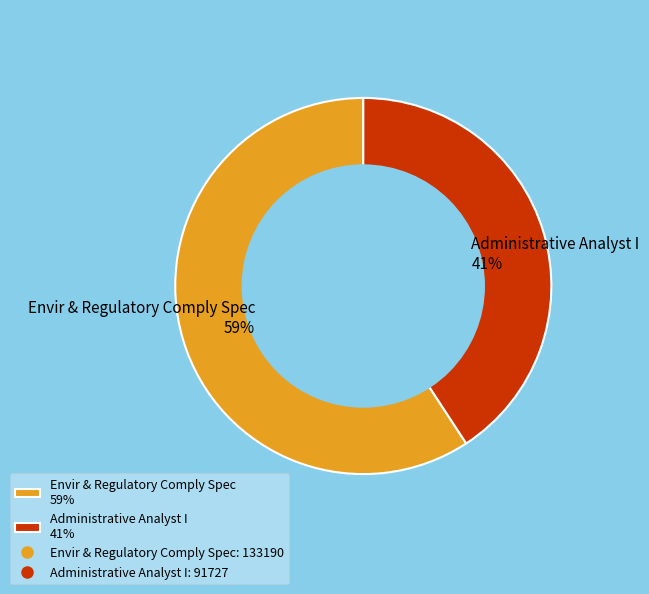

Which slice represents more than half of the pie?

Envir & Regulatory Comply Spec